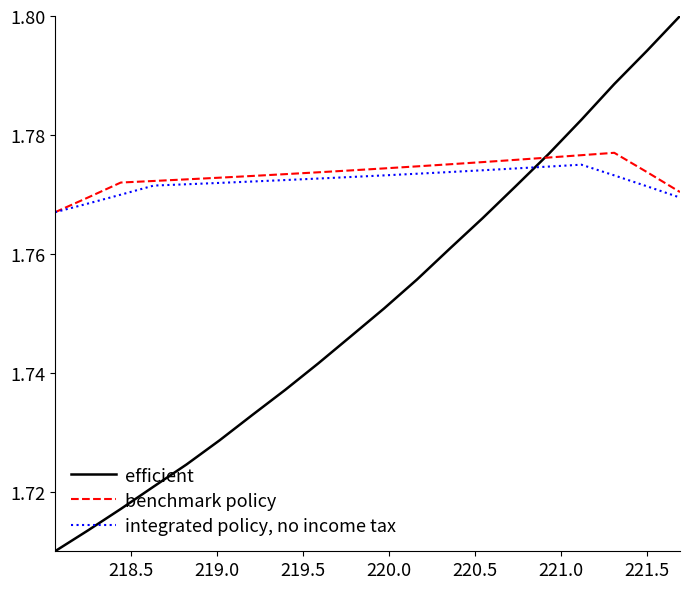

Rank the series by their maximum value, from highest to lowest.

efficient, benchmark policy, integrated policy, no income tax